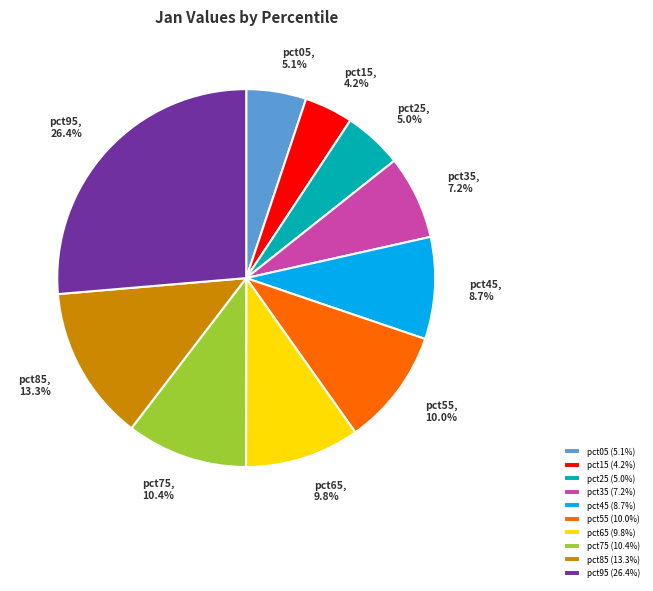

True or false: pct45 accounts for 1% of the total.

False